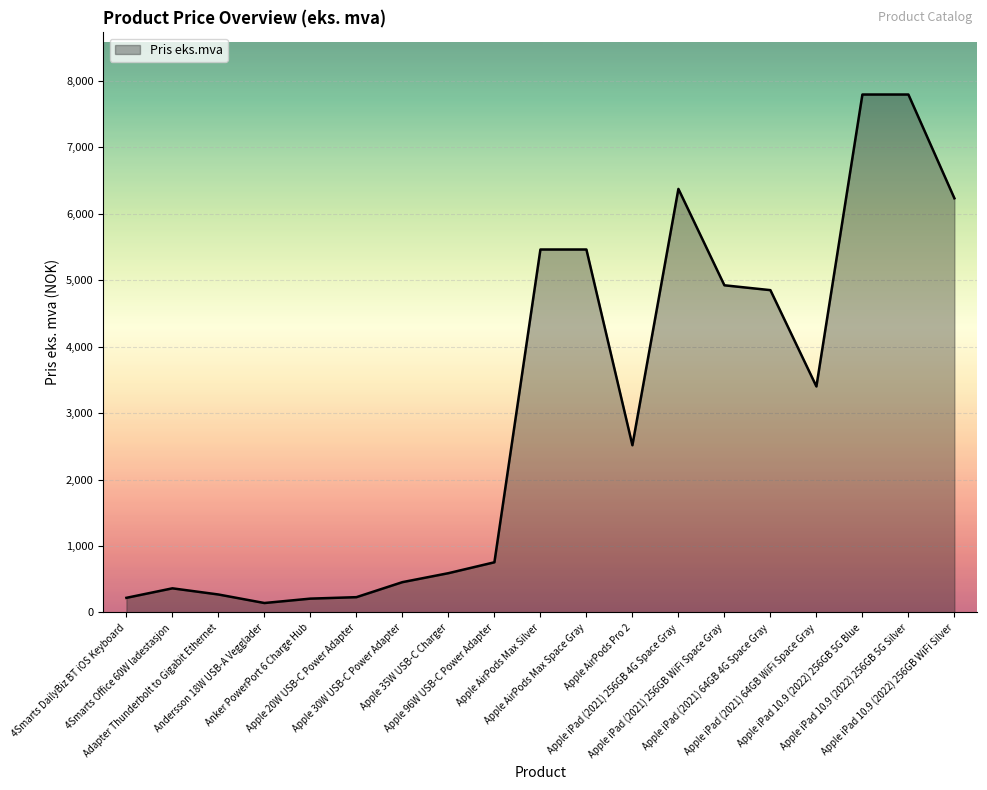

Between Apple iPad 10.9 (2022) 256GB 5G Silver and Apple iPad (2021) 256GB WiFi Space Gray, which is larger?

Apple iPad 10.9 (2022) 256GB 5G Silver